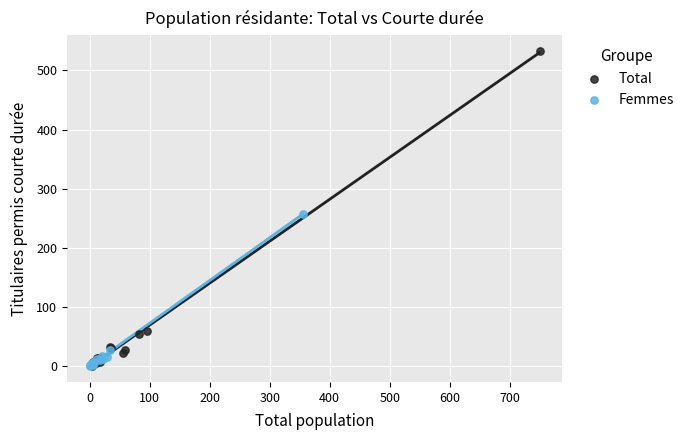

Which series contains the highest Y value?

Total